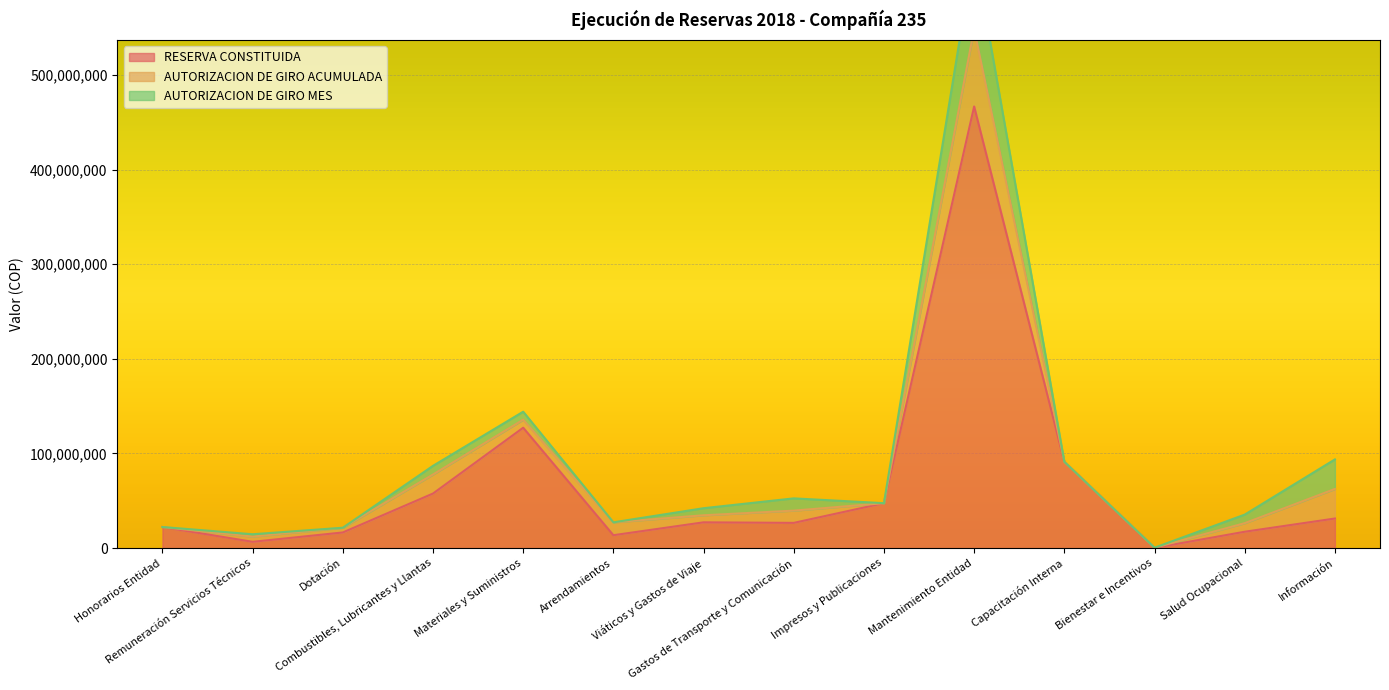

What is the difference between the maximum and minimum values in the RESERVA CONSTITUIDA series?

466429299